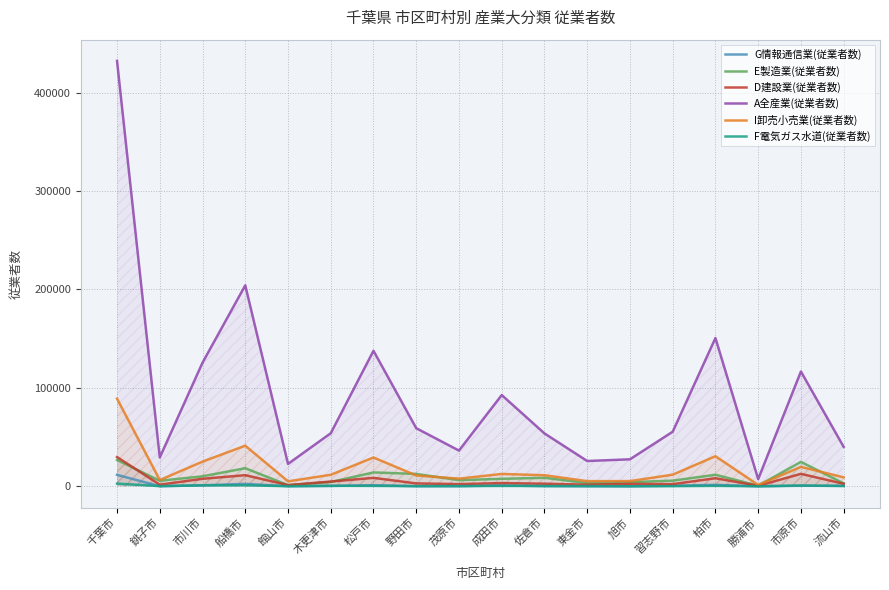

Between 勝浦市 and 茂原市, which is larger?

茂原市